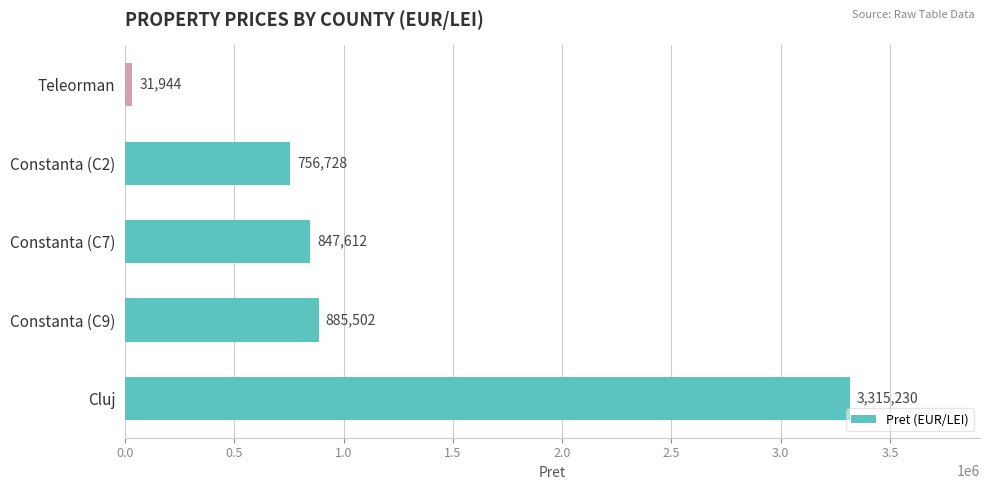

What is the change in value from Constanta (C9) to Teleorman?

-853558